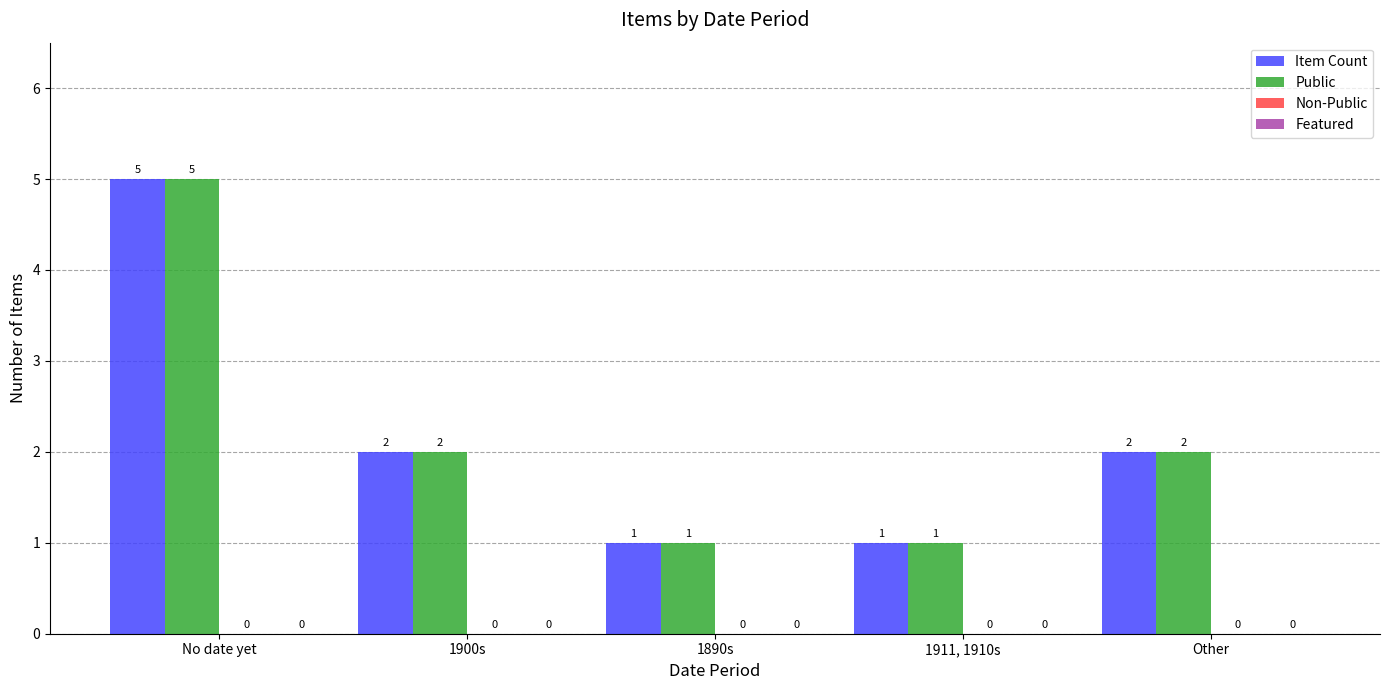

What is the difference between the maximum and second lowest values in the Public series?

4